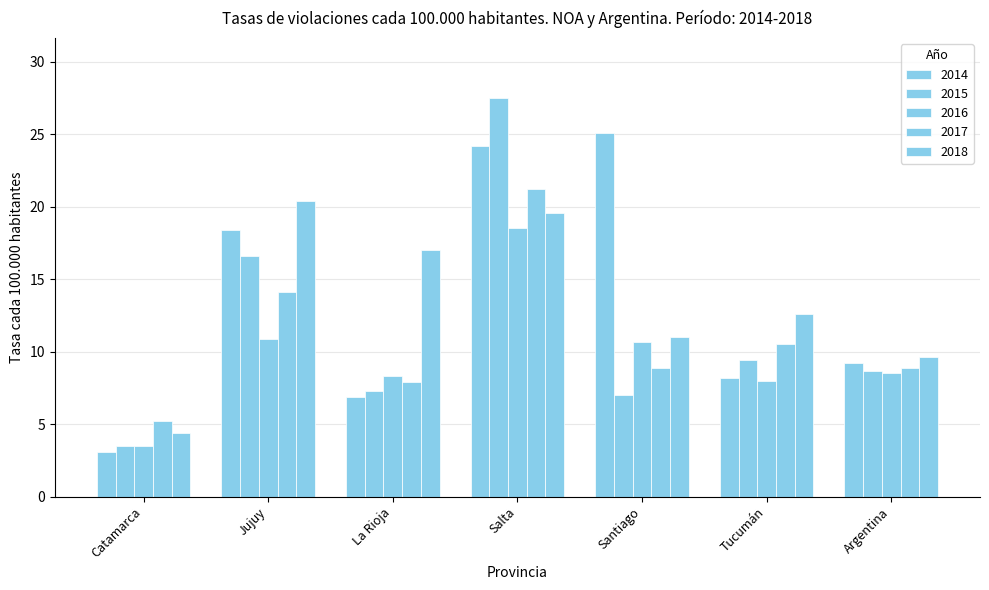

How many categories are shown in the chart?

7